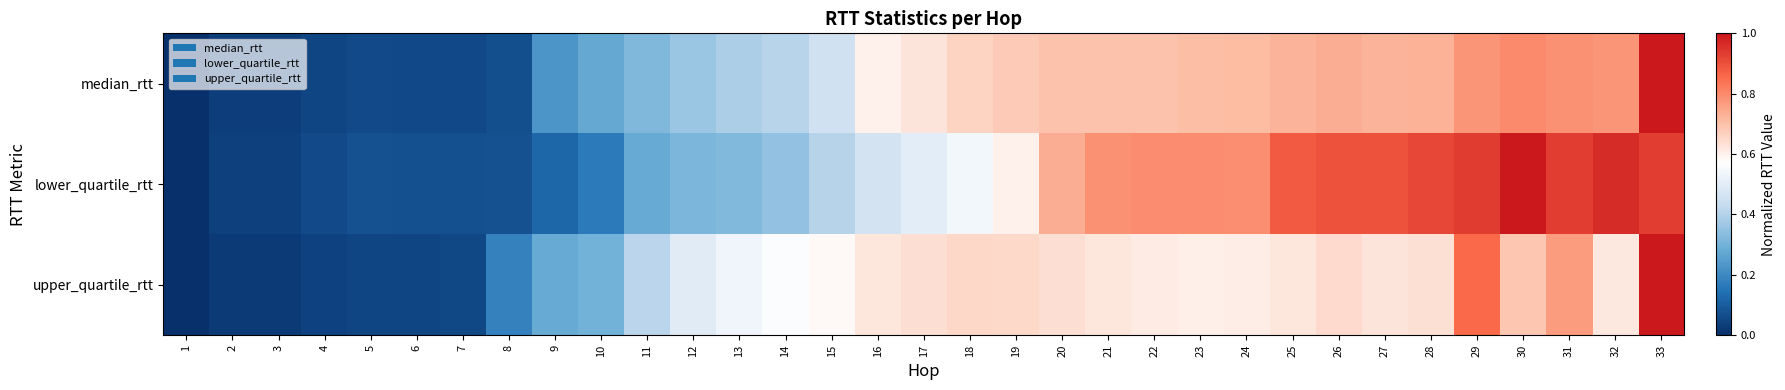

How many distinct data groups are displayed?

3